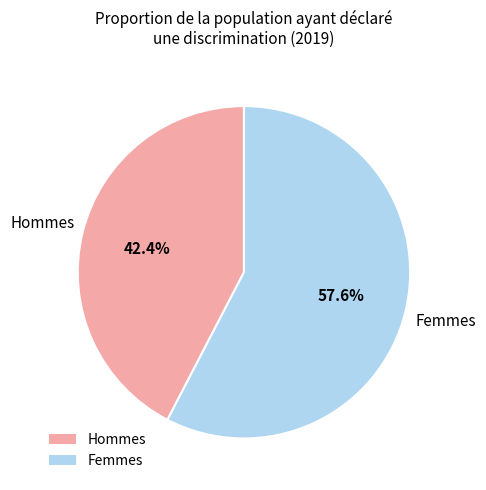

Between Femmes and Hommes, which is larger?

Femmes